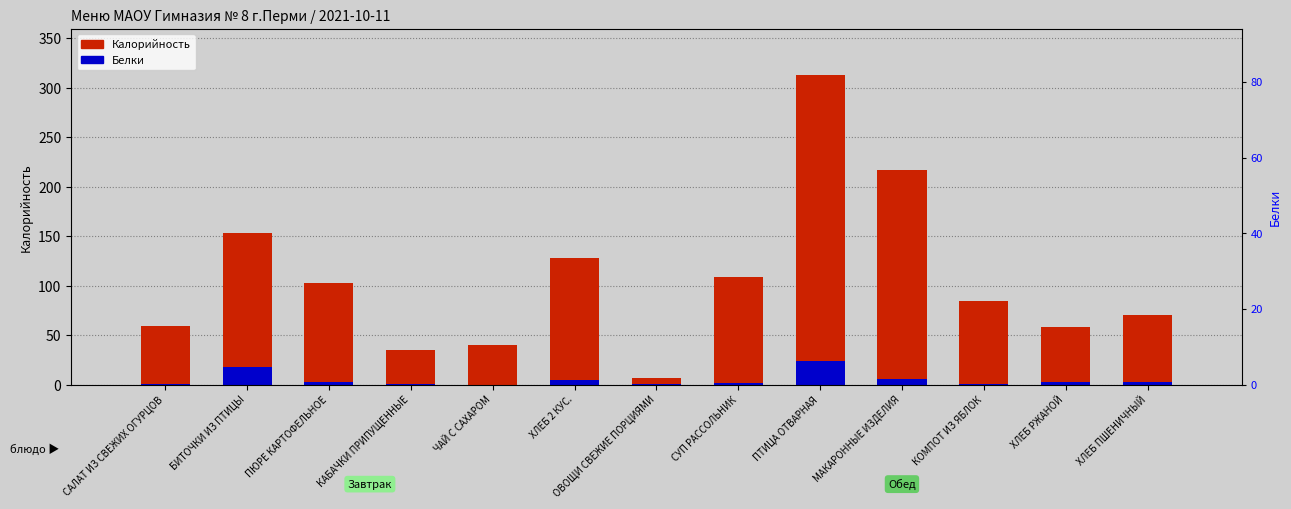

Rank the categories by Белки value from highest to lowest.

ПТИЦА ОТВАРНАЯ, БИТОЧКИ ИЗ ПТИЦЫ, МАКАРОННЫЕ ИЗДЕЛИЯ, ХЛЕБ 2 КУС., ХЛЕБ ПШЕНИЧНЫЙ, ХЛЕБ РЖАНОЙ, ПЮРЕ КАРТОФЕЛЬНОЕ, СУП РАССОЛЬНИК, КАБАЧКИ ПРИПУЩЕННЫЕ, САЛАТ ИЗ СВЕЖИХ ОГУРЦОВ, ОВОЩИ СВЕЖИЕ ПОРЦИЯМИ, КОМПОТ ИЗ ЯБЛОК, ЧАЙ С САХАРОМ